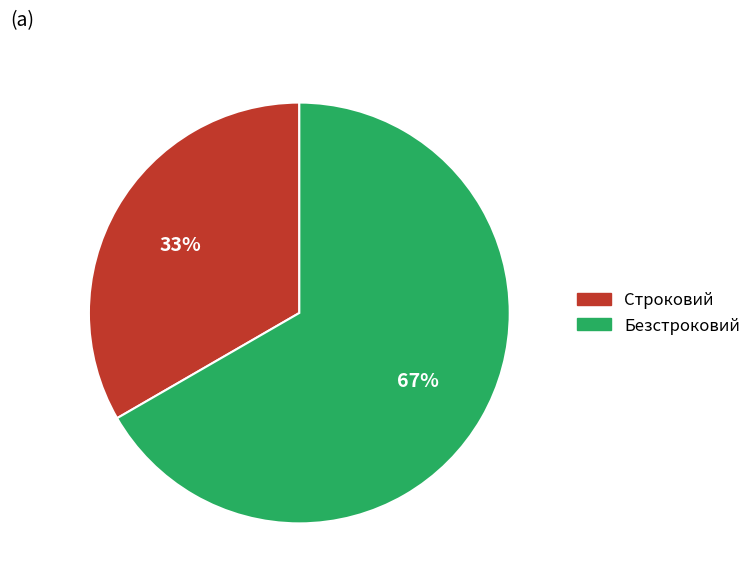

To the nearest percent, what is the combined percentage of Строковий and Безстроковий?

100%